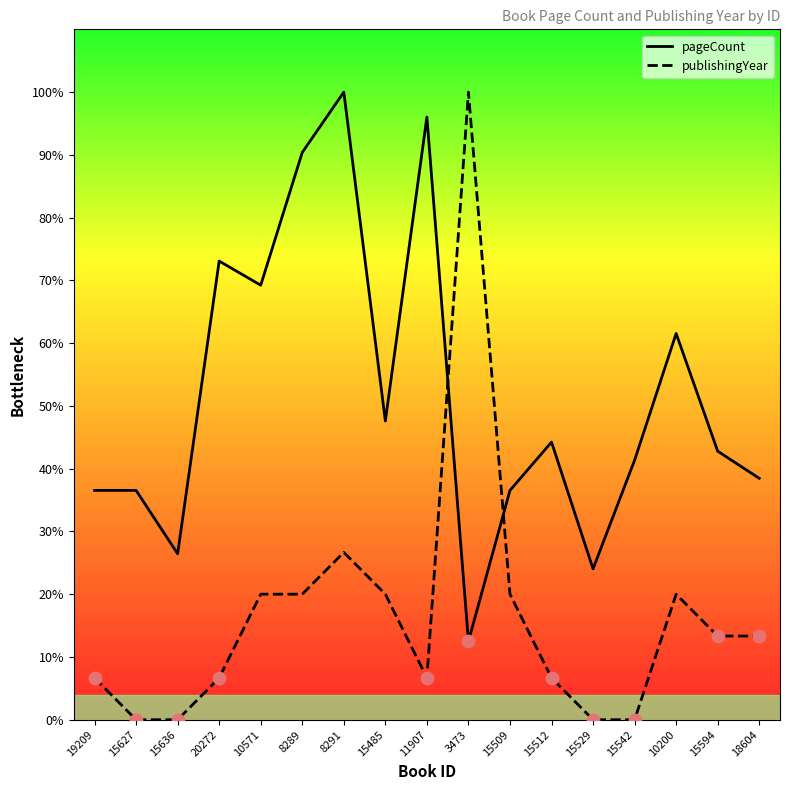

At how many categories does at least one series exceed 736?

12